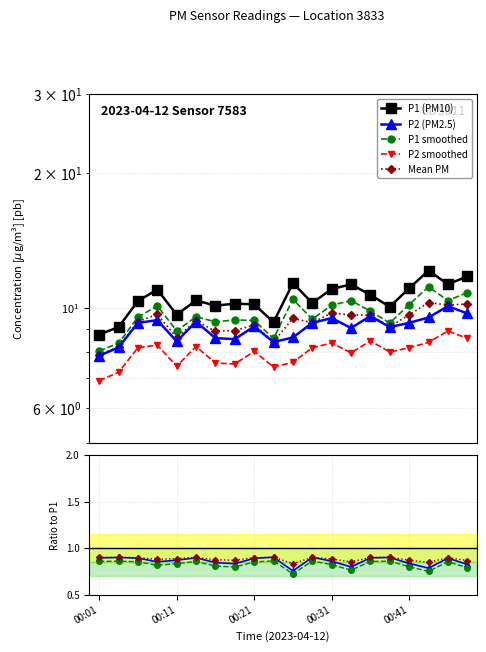

Reading left to right, extract all data points from this chart.

P1: 8.7	9.1	10.4	11.0	9.7	10.4	10.1	10.2	10.2	9.3	11.4	10.3	11.0	11.3	10.7	10.1	11.1	12.1	11.3	11.8
P2: 7.8	8.2	9.3	9.4	8.4	9.3	8.6	8.5	9.1	8.4	8.6	9.3	9.5	9.0	9.6	9.1	9.3	9.5	10.1	9.7